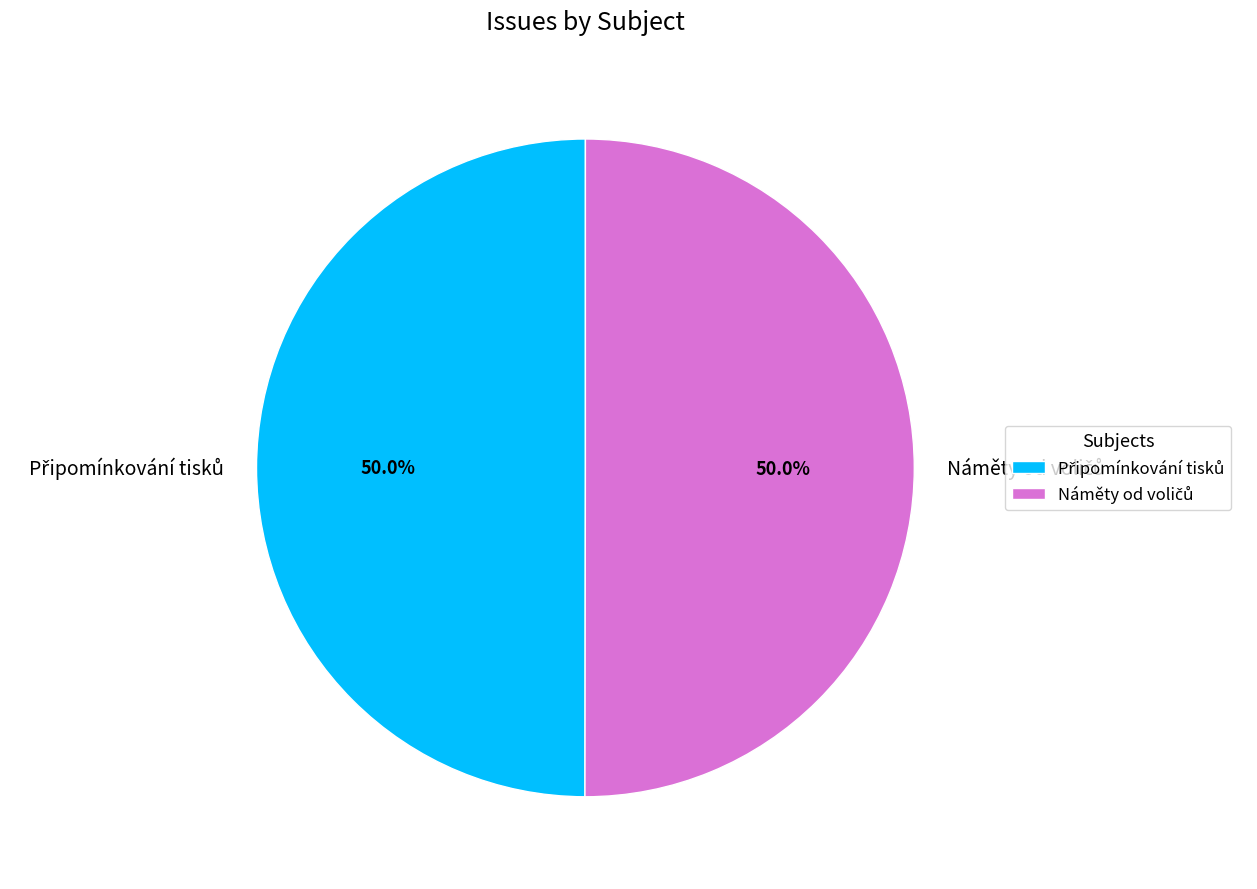

True or false: Připomínkování tisků accounts for 50% of the total.

True